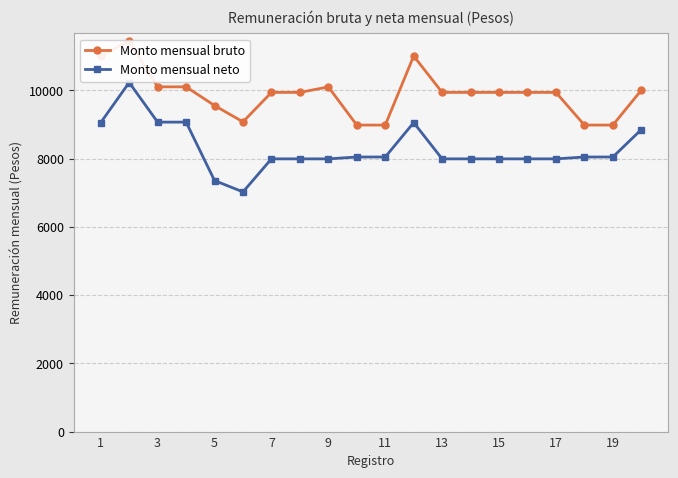

What is the difference between the maximum and minimum values in the Monto mensual neto series?

3205.4